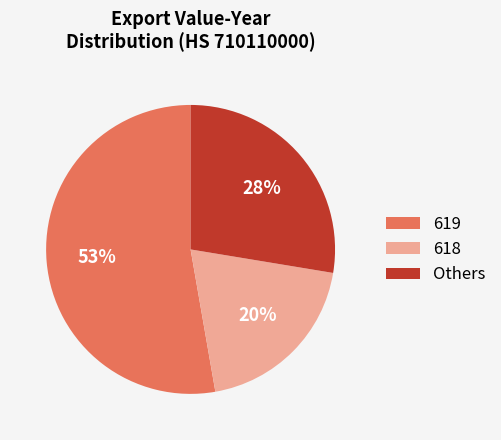

Count the number of slices in the pie.

3